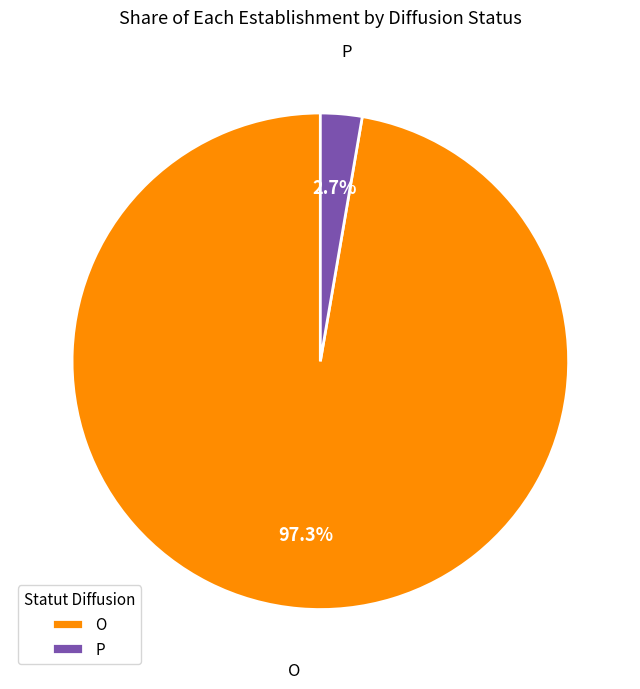

Rank the categories by value from lowest to highest.

P, O